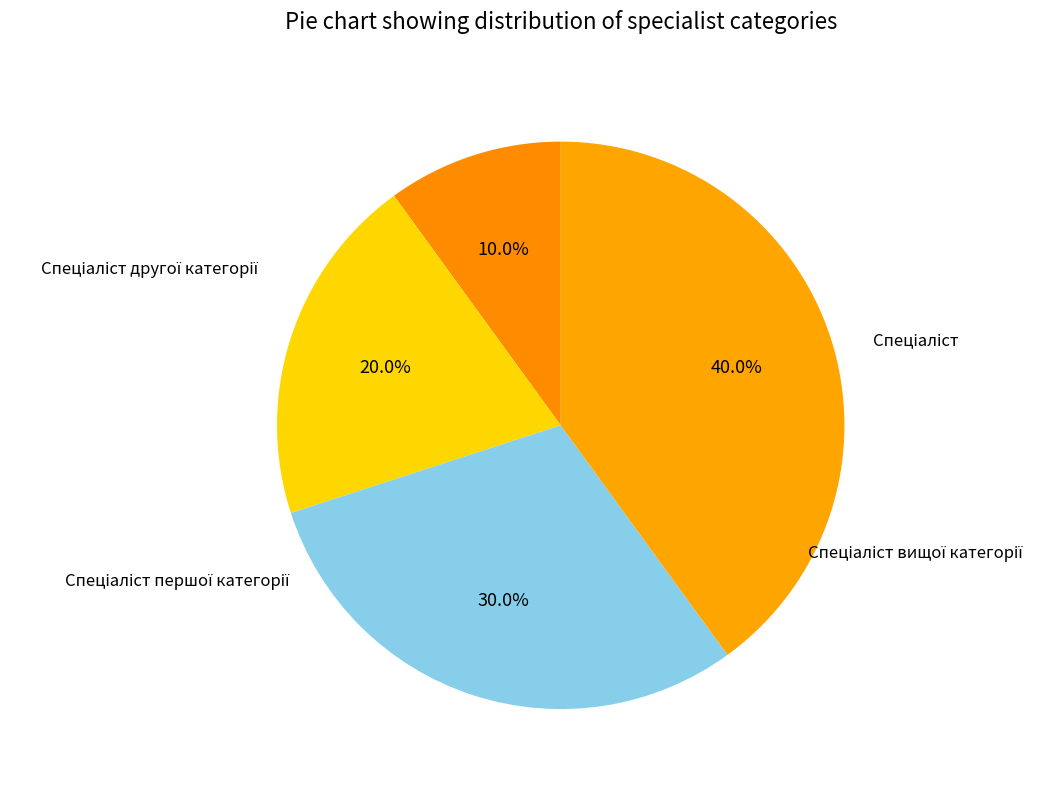

Which slice is the smallest?

Спеціаліст